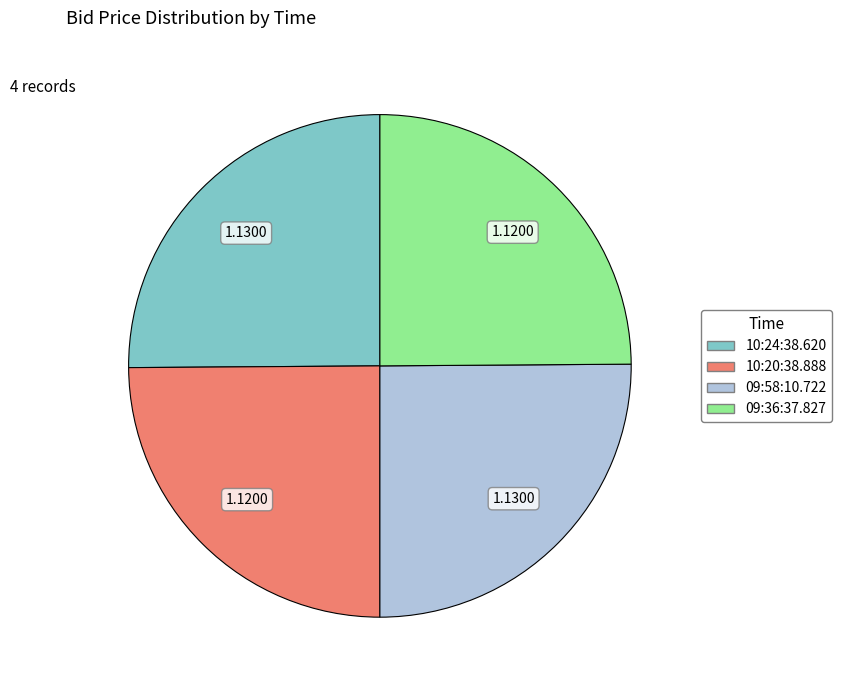

Count the number of slices in the pie.

4